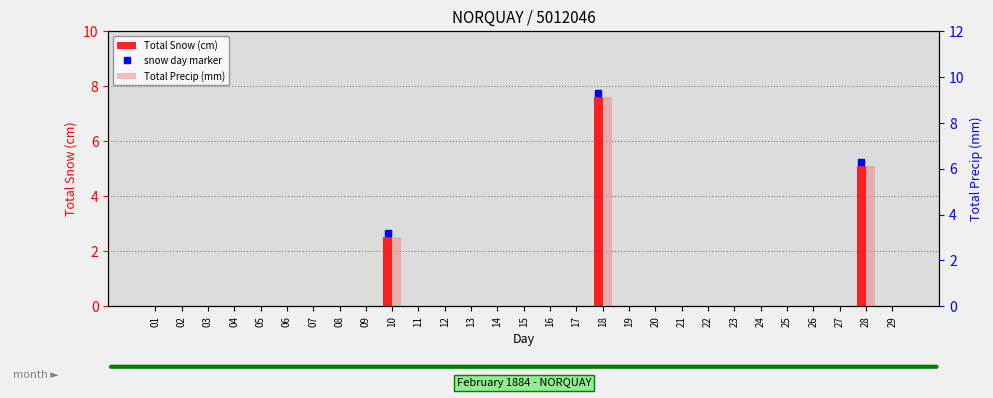

Where is Total Snow (cm) nearest to the value 3?

10